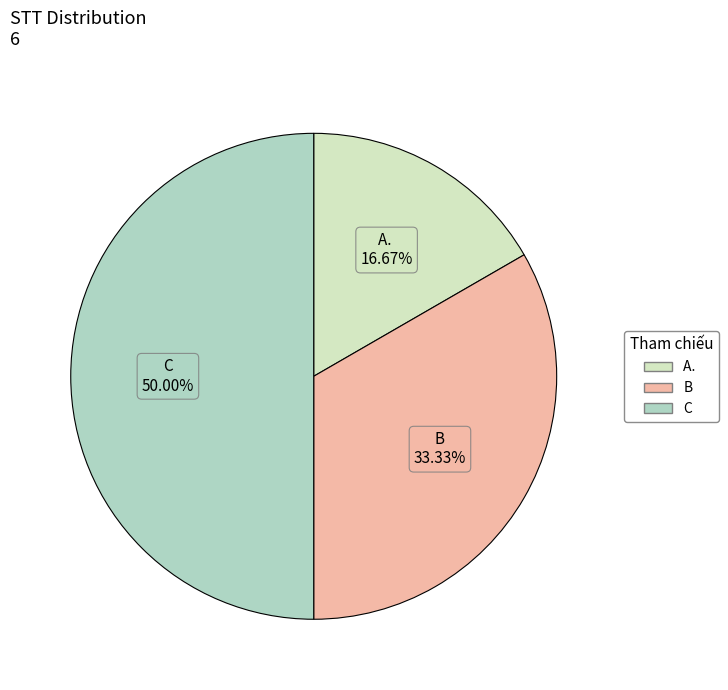

What percentage is the B slice, to the nearest percent?

33%